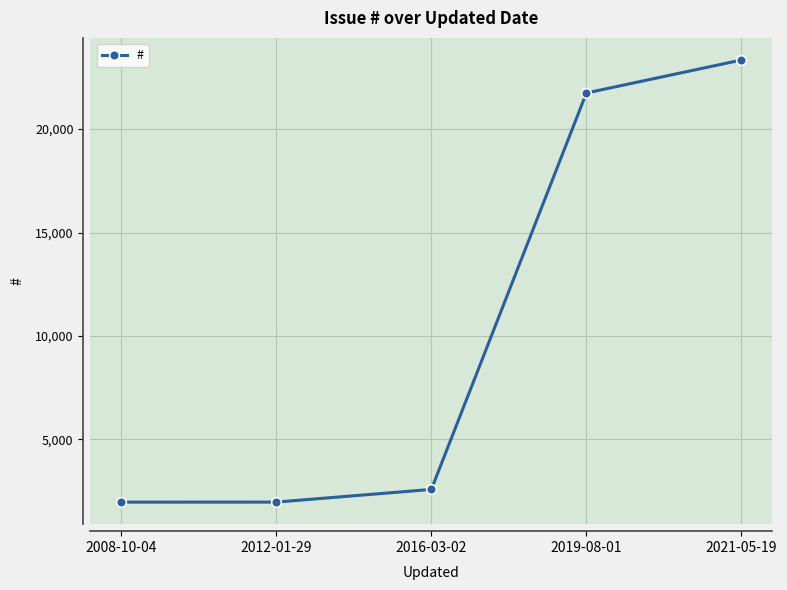

What is the smallest value displayed?

1971